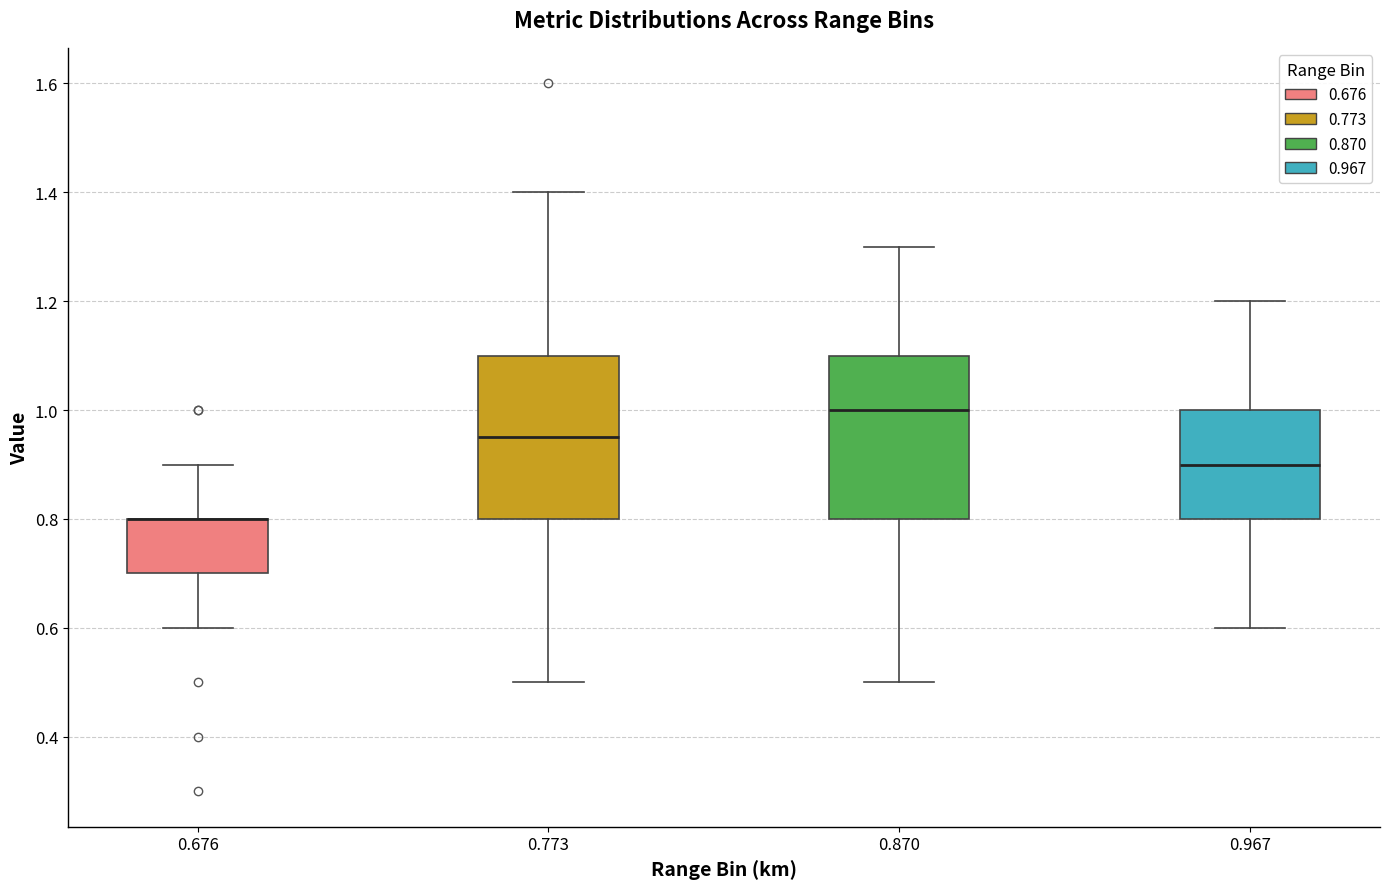

Reading left to right, transcribe this box plot: for each box, give where its median line is, the range the box spans, and where its two whiskers end, as read against the y-axis. The values are not printed on the chart, so give them approximately, as read against the axis.

0.676: median 0.80 (drawn on the box's upper edge), box 0.70 to 0.80, whiskers 0.60 to 0.90
0.773: median 0.96, box 0.80 to 1.10, whiskers 0.50 to 1.40
0.870: median 1.00, box 0.80 to 1.10, whiskers 0.50 to 1.30
0.967: median 0.90, box 0.80 to 1.00, whiskers 0.60 to 1.20